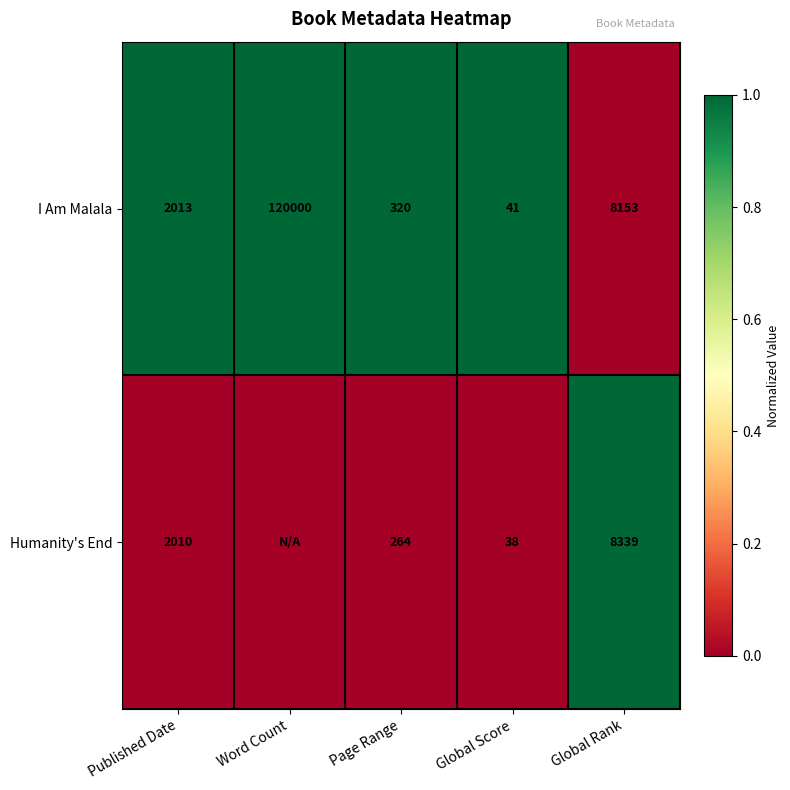

At how many categories does at least one series exceed 0?

5